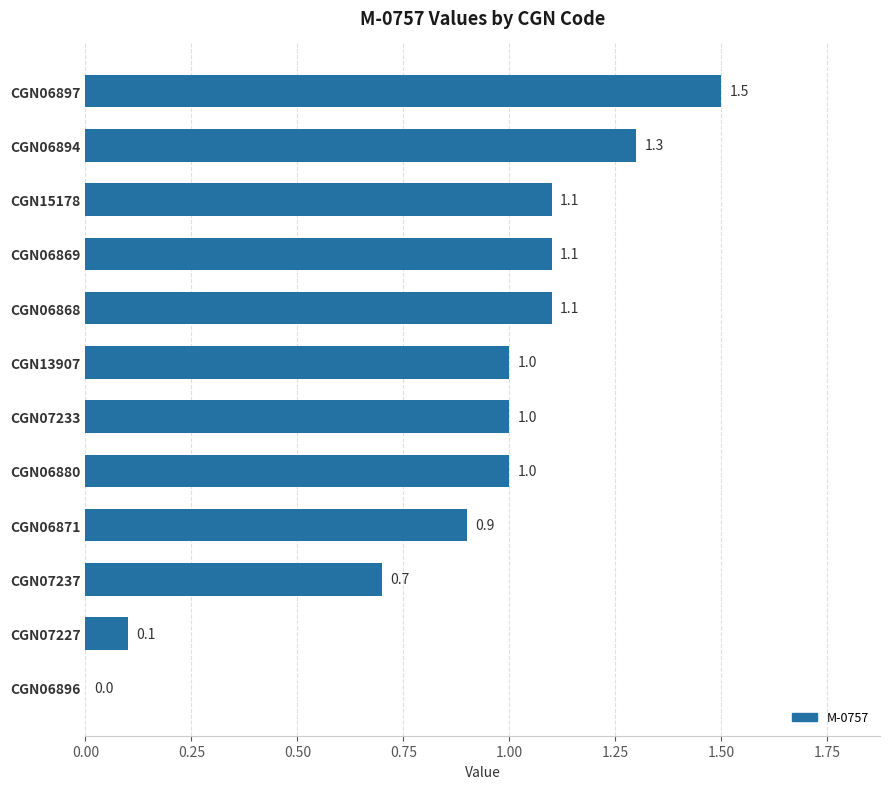

How many data points does each series have?

12